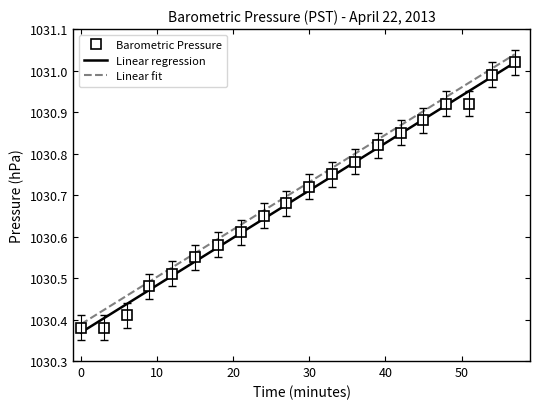

What is the sum of the values at 15 and 21?

2061.1